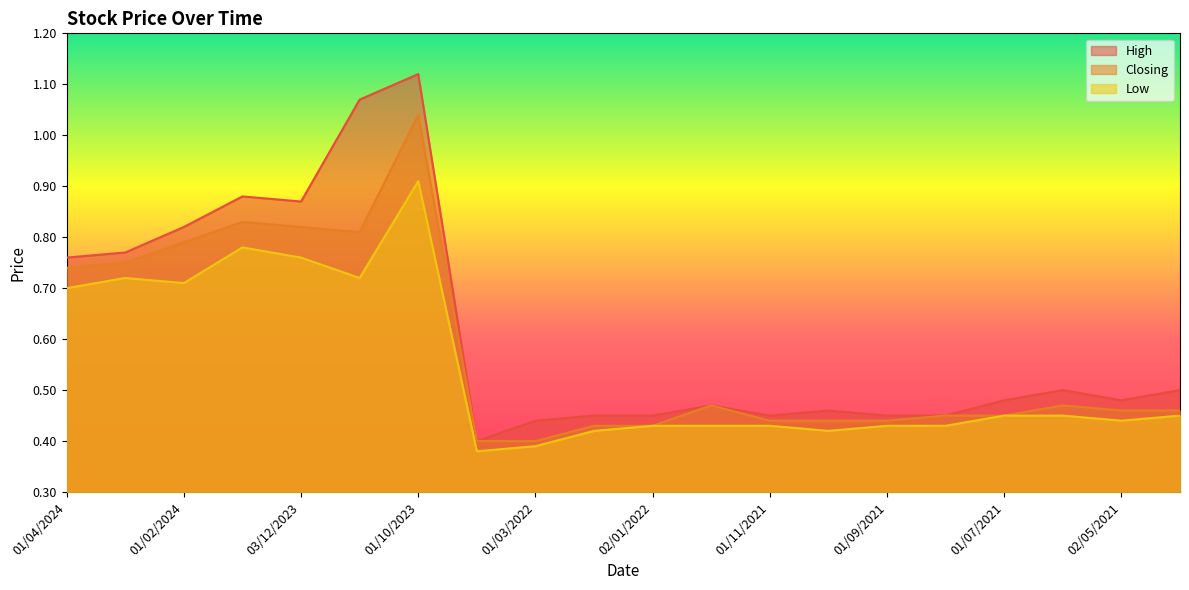

What are all the series names shown in the legend?

High, Closing, Low